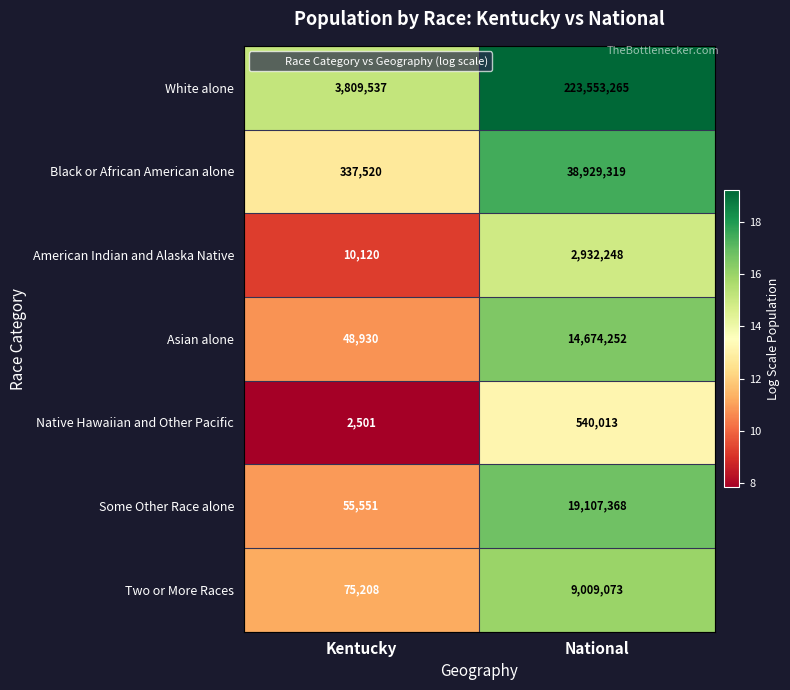

What value does the Black or African American alone series have at Kentucky, to the nearest 10?

337520